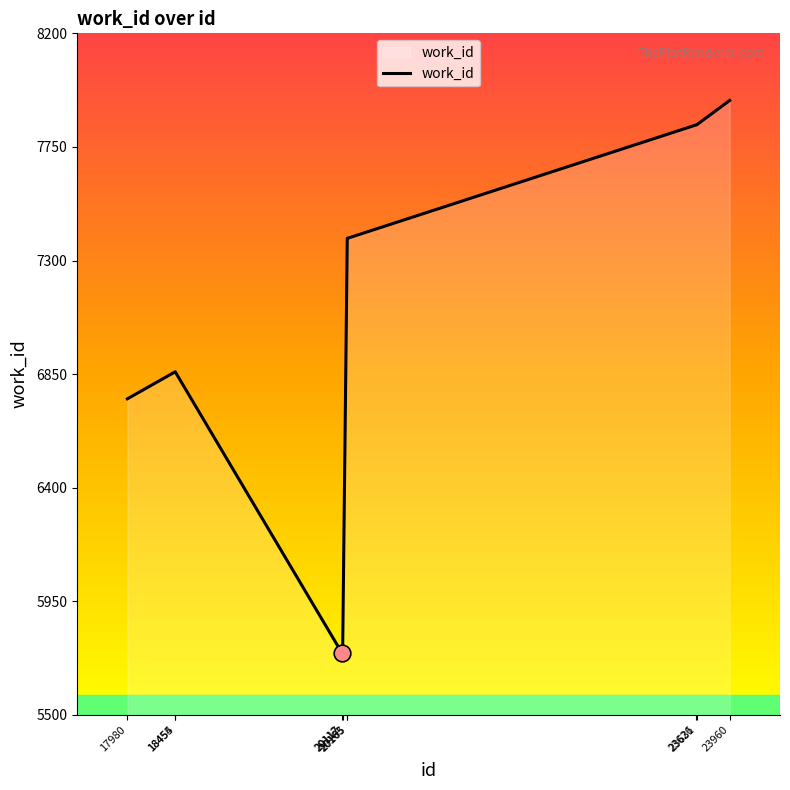

The value at 20112 is 5744. True or false?

True